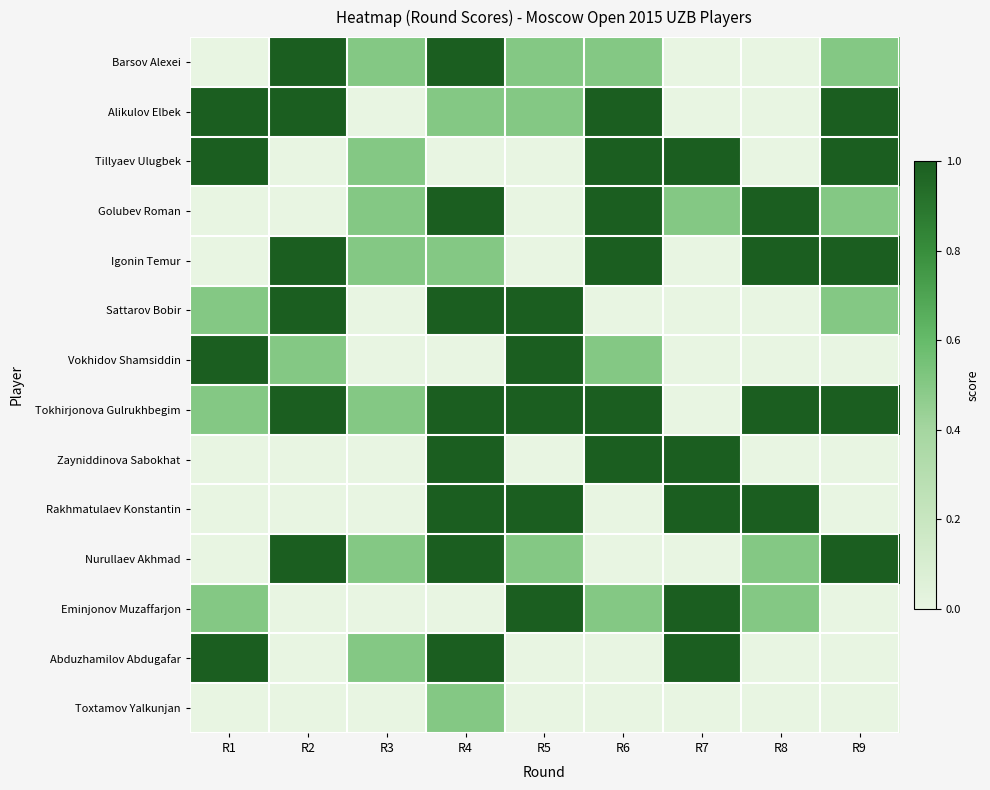

Which category has the lowest value across all series?

R1